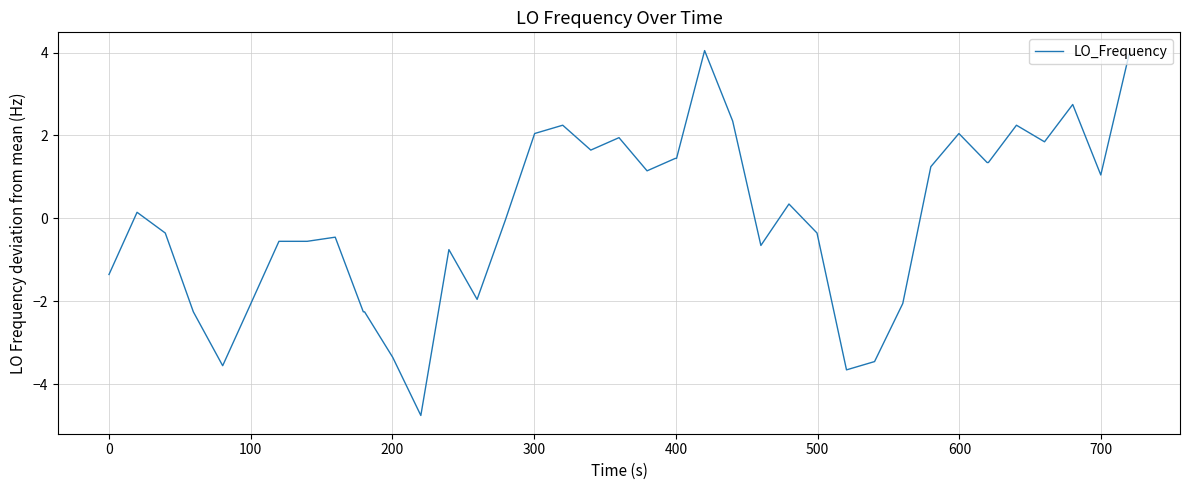

What is the smallest value displayed?

-4.8